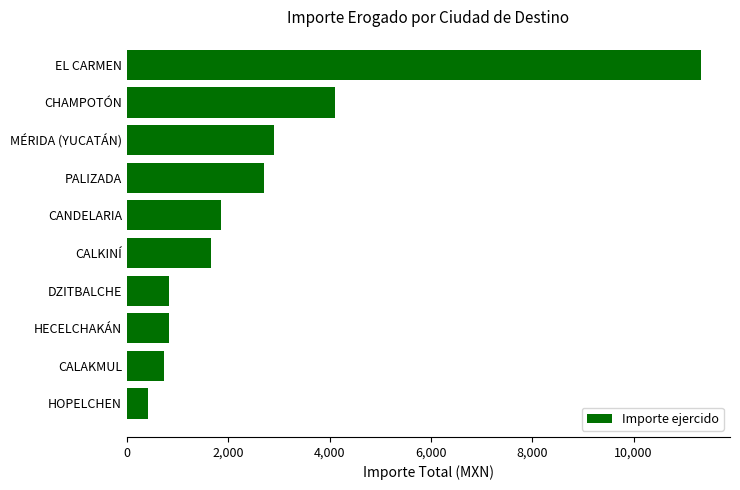

What is the difference between the second highest and minimum values?

3694